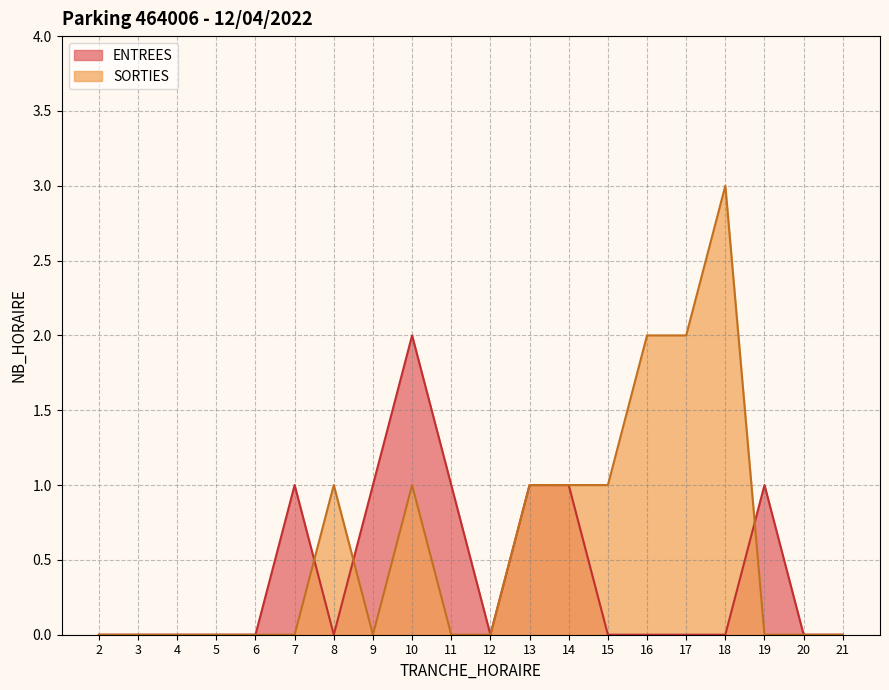

Which category has the lowest value across all series?

2